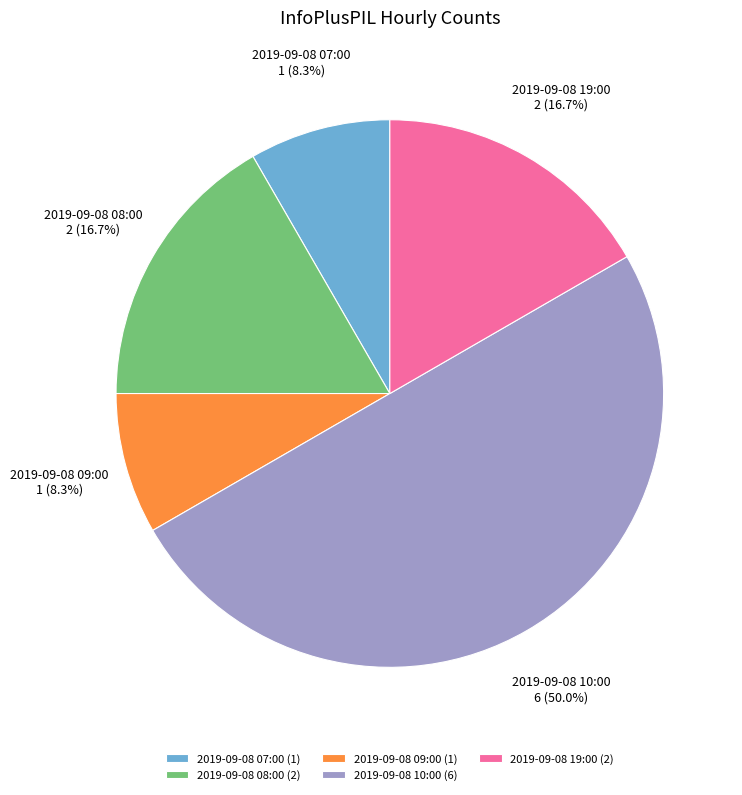

Does 2019-09-08 07:00 account for over 50% of the chart?

No